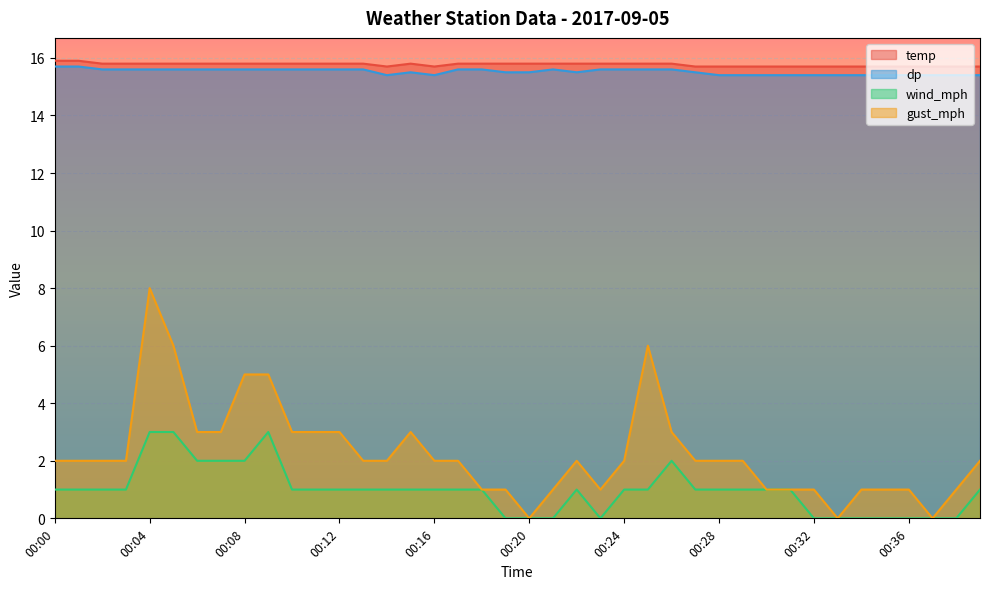

True or false: temp and gust_mph cross at least once.

False